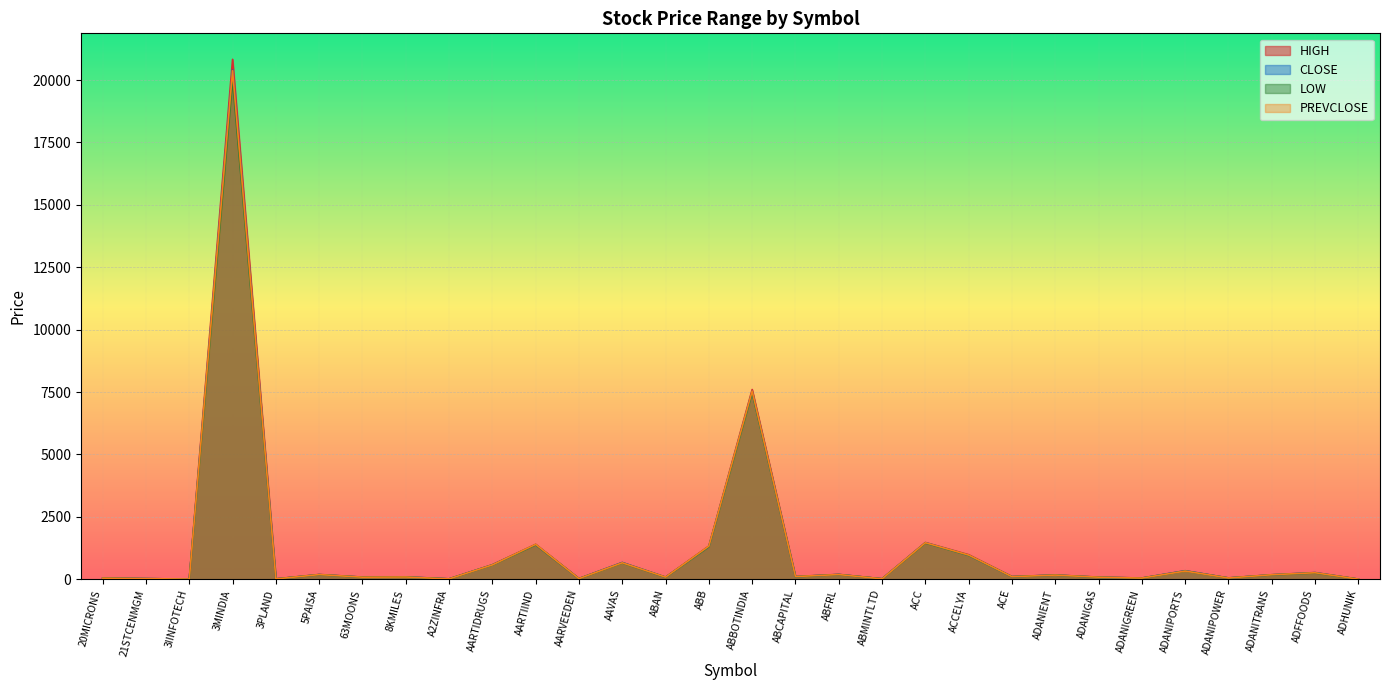

Does the chart display data point markers on the line(s)?

No